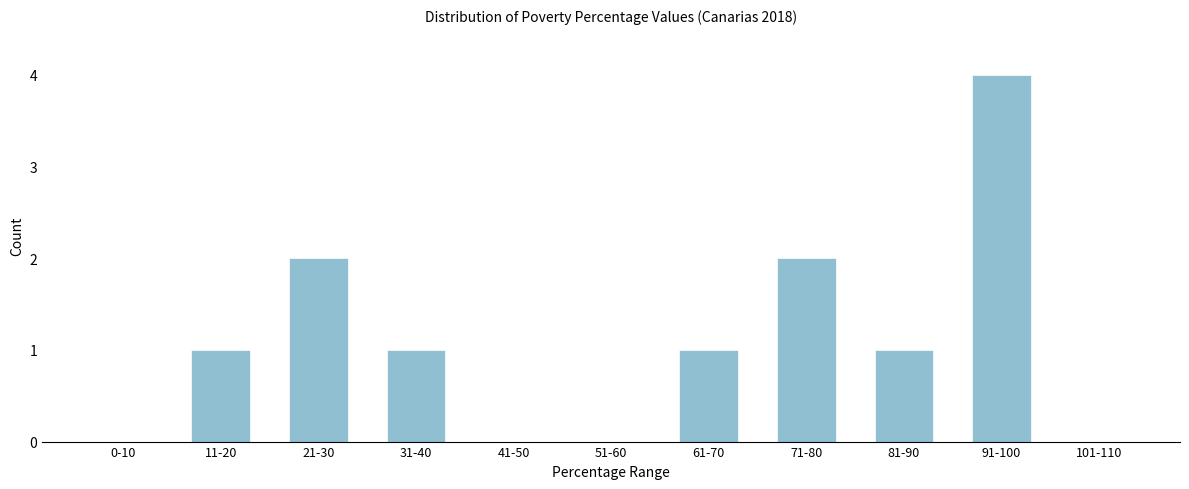

Reading right to left, list all the values displayed in this chart.

101-110=0	91-100=4	81-90=1	71-80=2	61-70=1	51-60=0	41-50=0	31-40=1	21-30=2	11-20=1	0-10=0